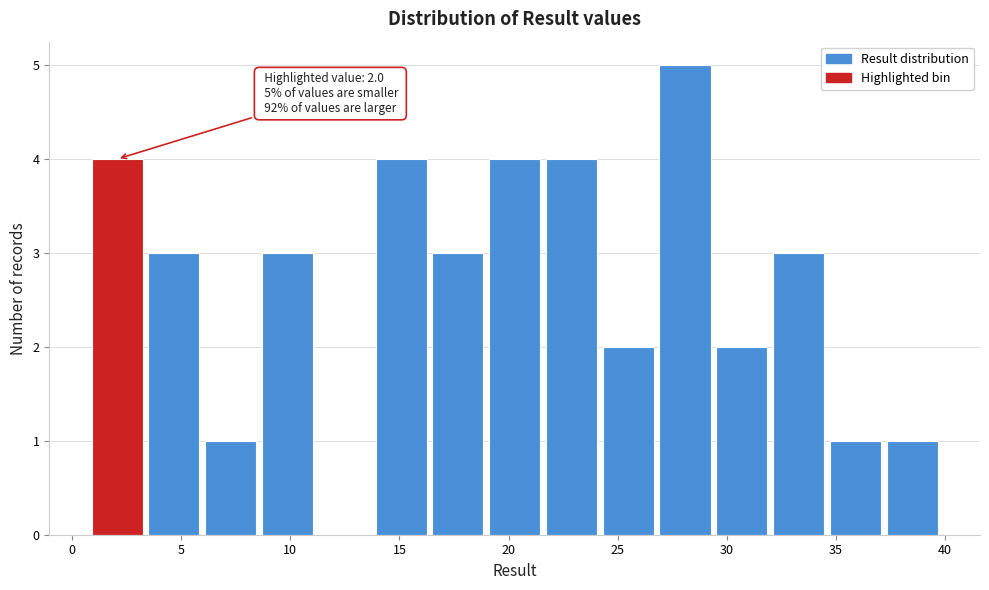

Over which range of the x-axis is the bar tallest?

27.0 to 29.5